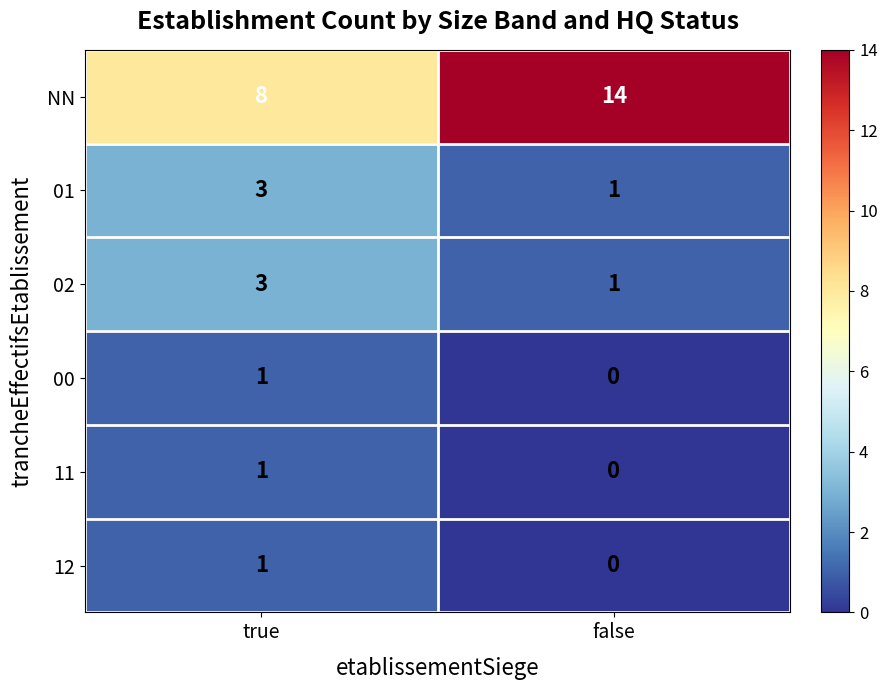

How many values in 00 are above zero?

1